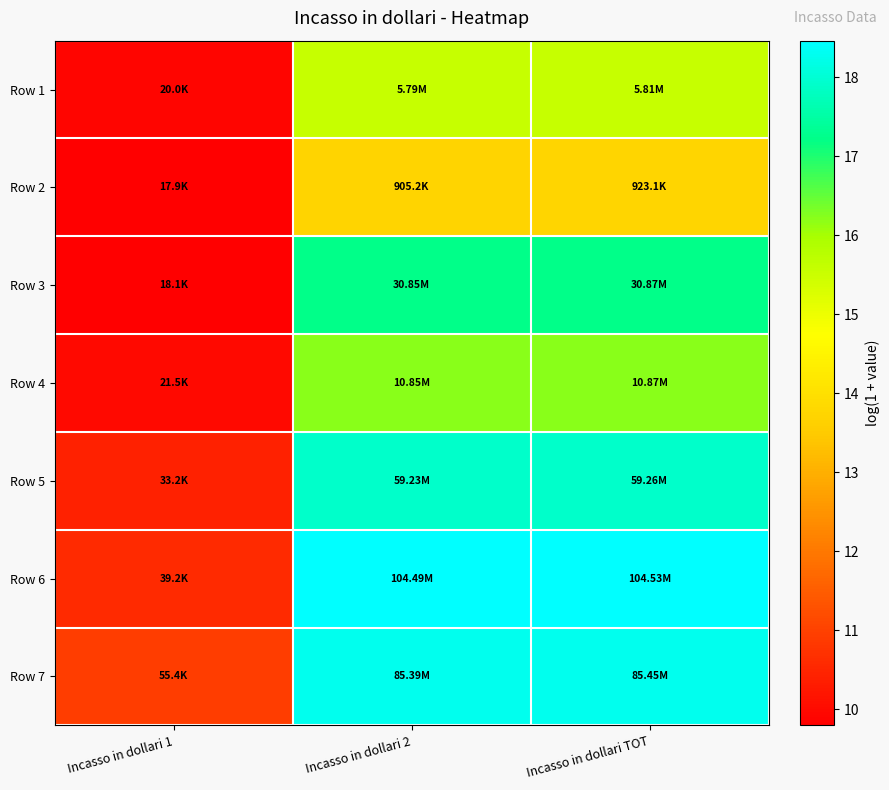

What is the difference between the highest and lowest values at Incasso in dollari 2?

4.7